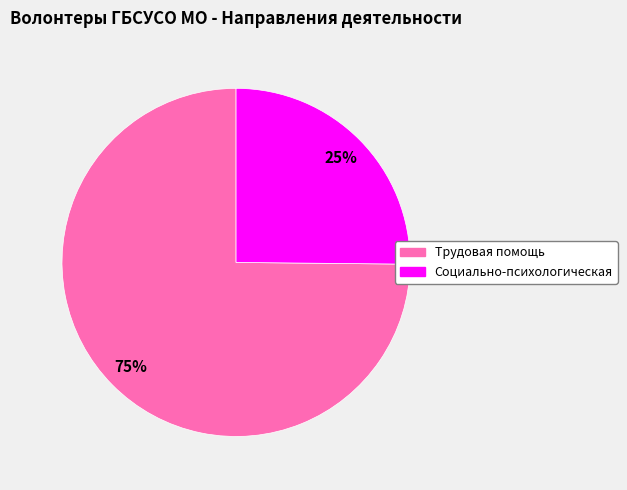

To the nearest percent, what is the average slice percentage?

50%